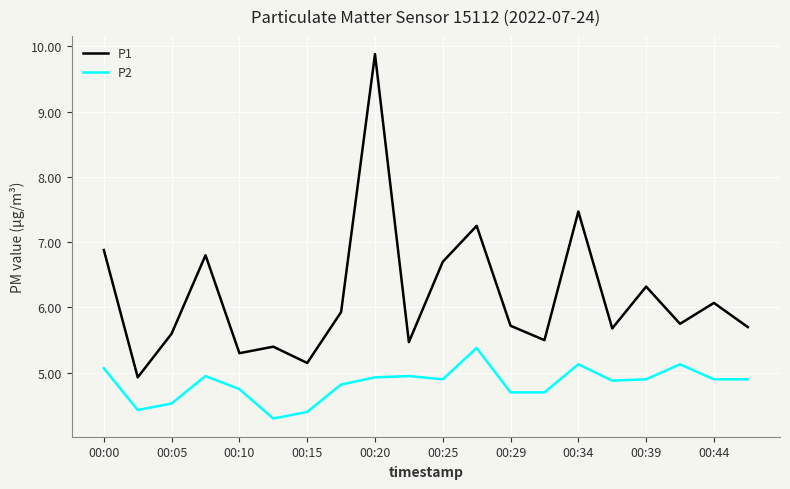

What is the greatest value displayed?

9.9